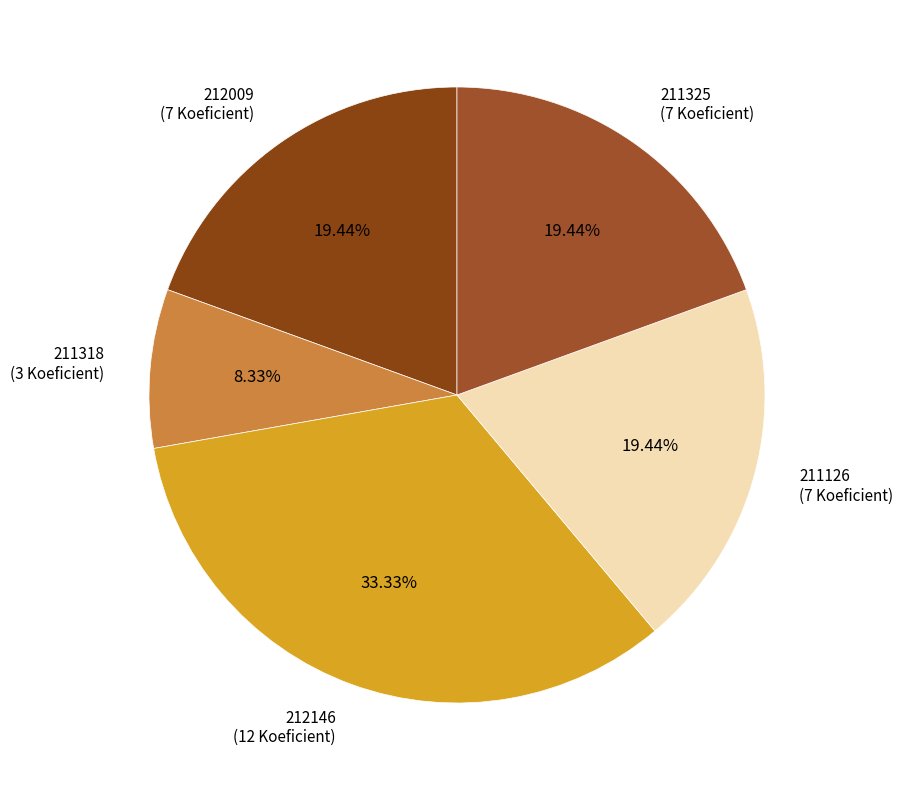

Between 212146 and 211126, which is larger?

212146